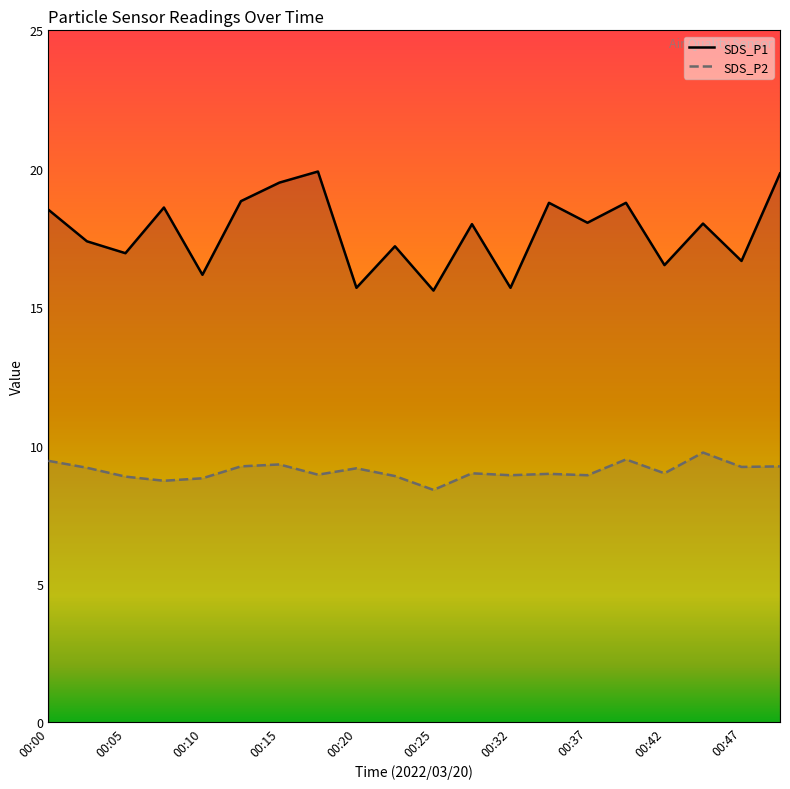

Reading left to right, list all the values displayed in this chart.

SDS_P1: 00:00=18.5	00:03=17.4	00:05=16.9	00:08=18.6	00:10=16.2	00:13=18.8	00:15=19.5	00:18=19.9	00:20=15.7	00:23=17.2	00:25=15.6	00:28=18.0	00:32=15.7	00:35=18.8	00:37=18.1	00:40=18.8	00:42=16.5	00:45=18.0	00:47=16.7	00:50=19.8
SDS_P2: 00:00=9.4	00:03=9.2	00:05=8.9	00:08=8.7	00:10=8.8	00:13=9.2	00:15=9.3	00:18=8.9	00:20=9.2	00:23=8.9	00:25=8.4	00:28=9.0	00:32=8.9	00:35=9.0	00:37=8.9	00:40=9.5	00:42=9.0	00:45=9.8	00:47=9.2	00:50=9.2